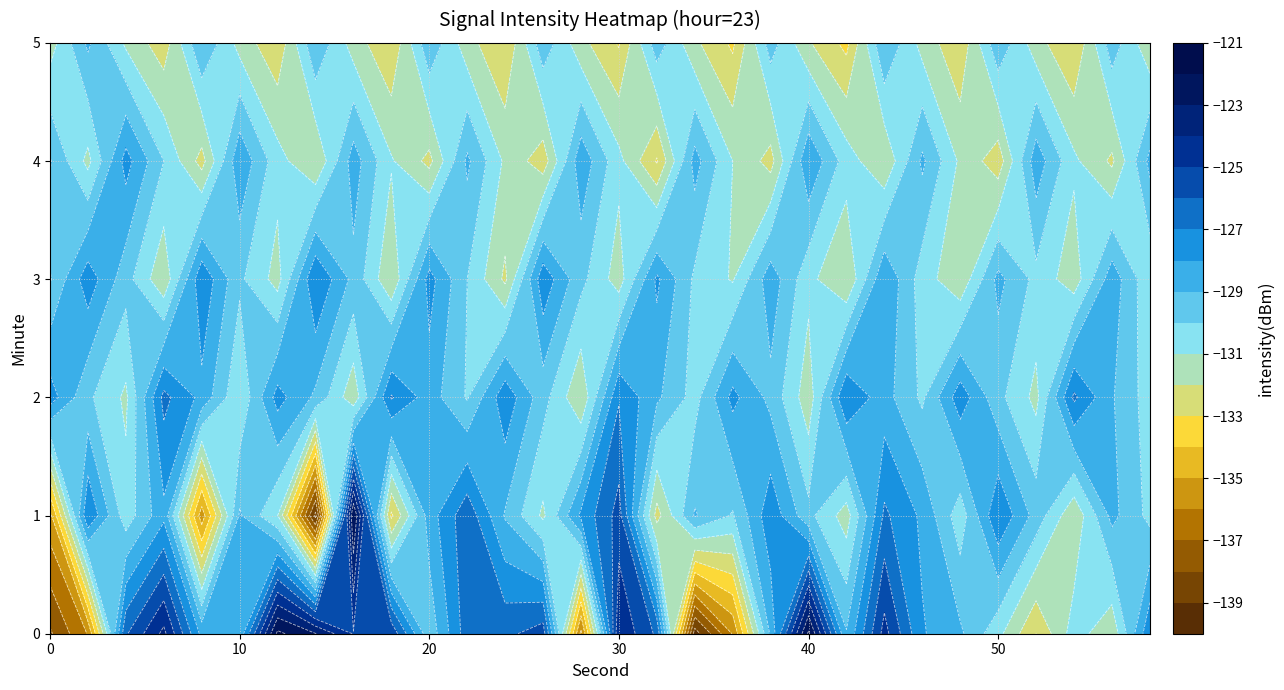

How many categories are shown in the chart?

30